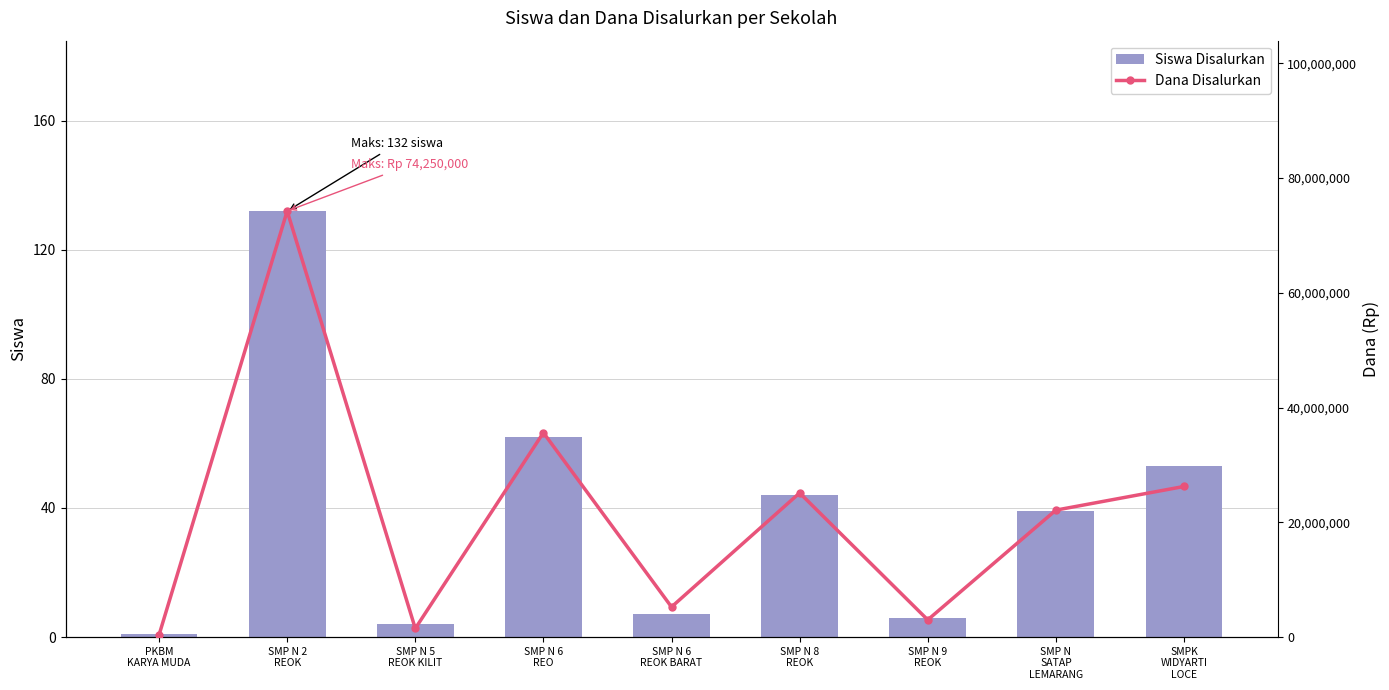

What is the maximum value shown in the chart?

74250000